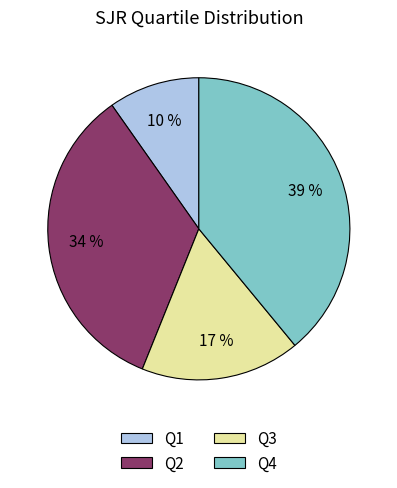

How many segments does this pie chart have?

4